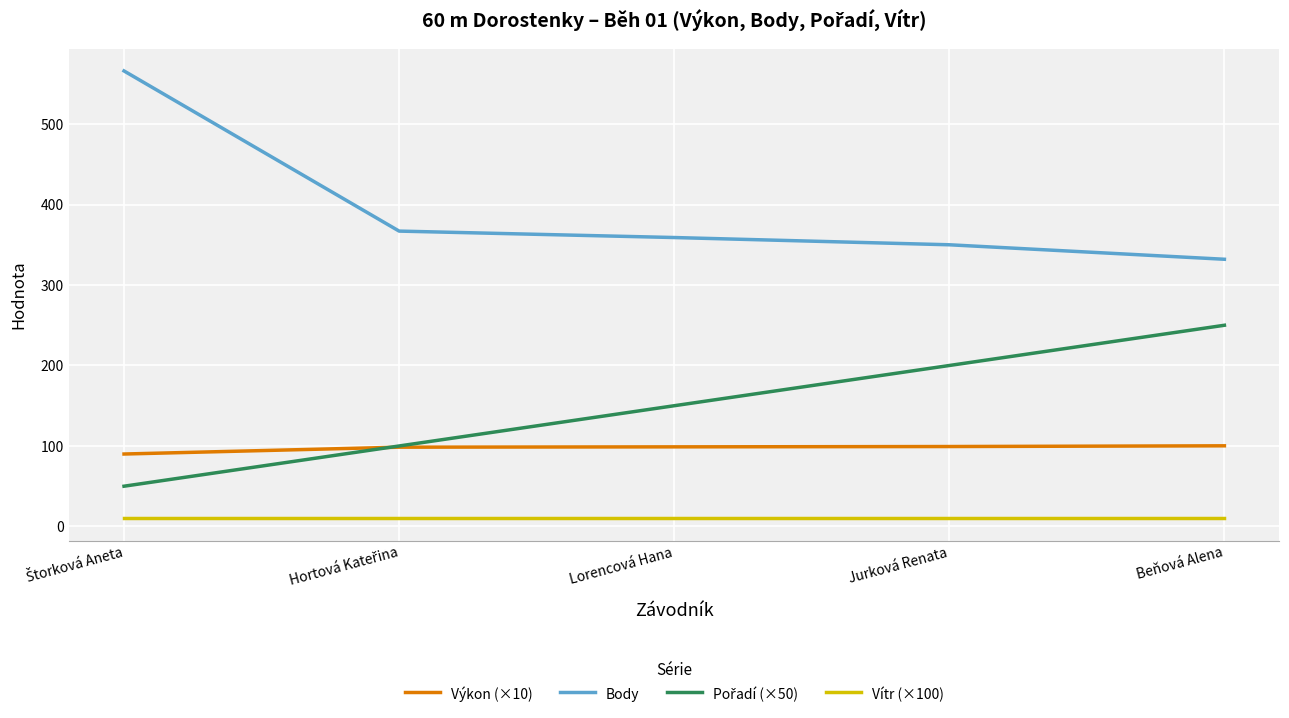

True or false: Výkon (×10) has a value of 52.5 at Lorencová Hana.

False